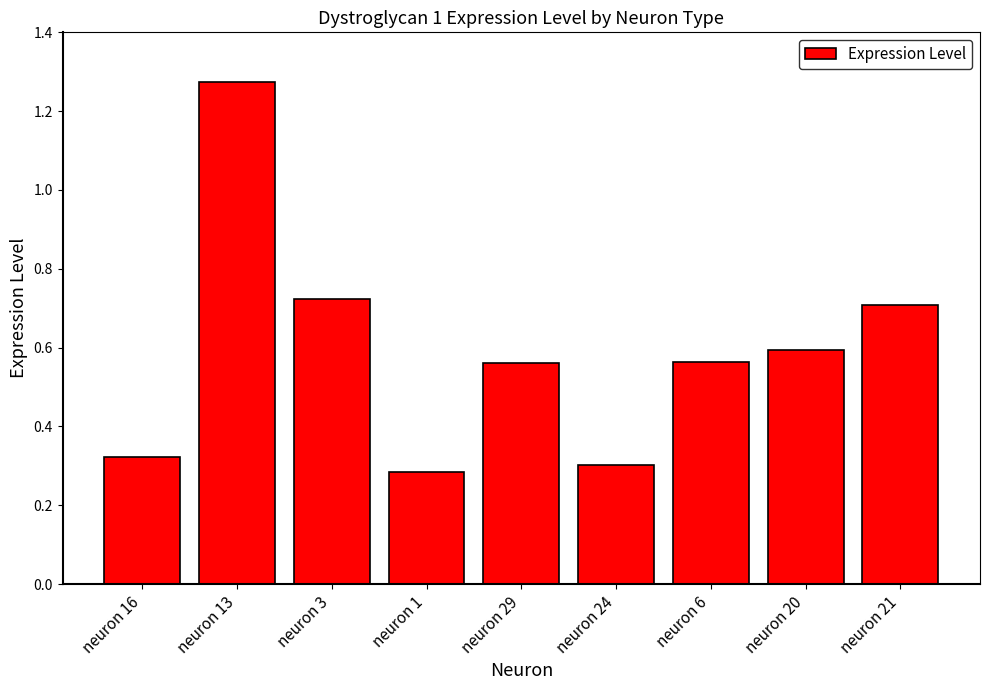

At which category does the chart reach its peak across all series?

neuron 13